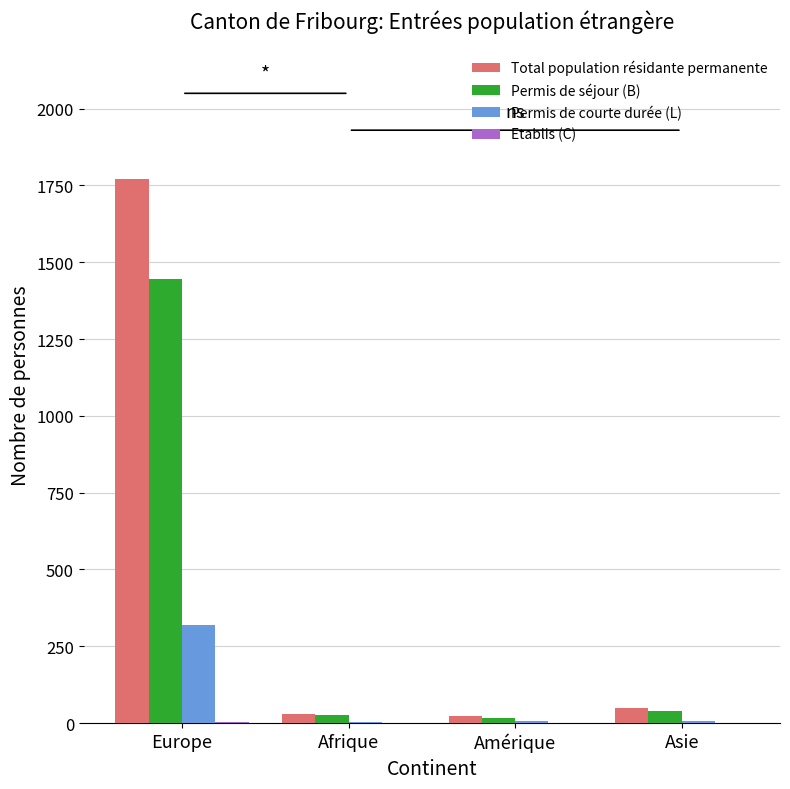

How many groups of bars are there?

4